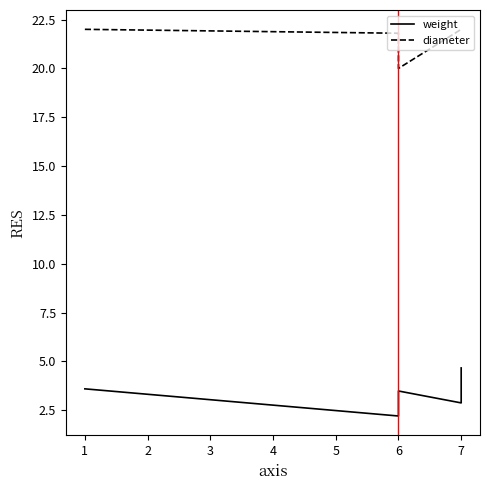

What are all the series names shown in the legend?

weight, diameter